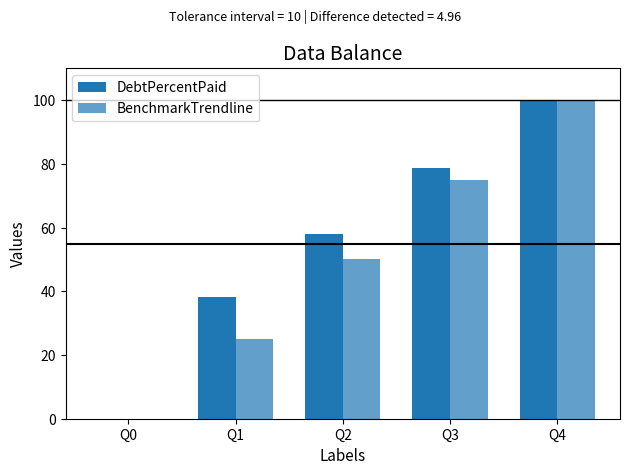

True or false: BenchmarkTrendline has a value of 121.2 at Q3.

False